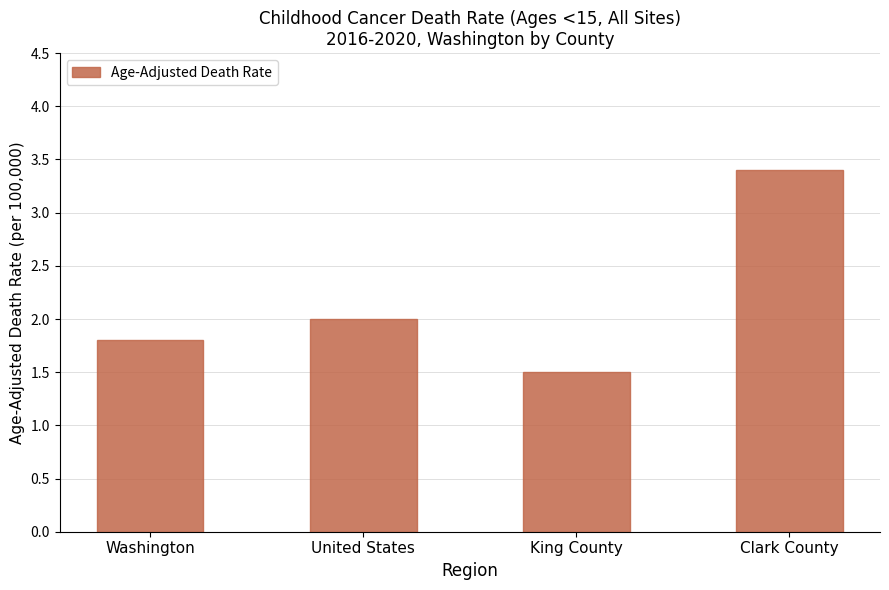

What position from the left is United States?

2